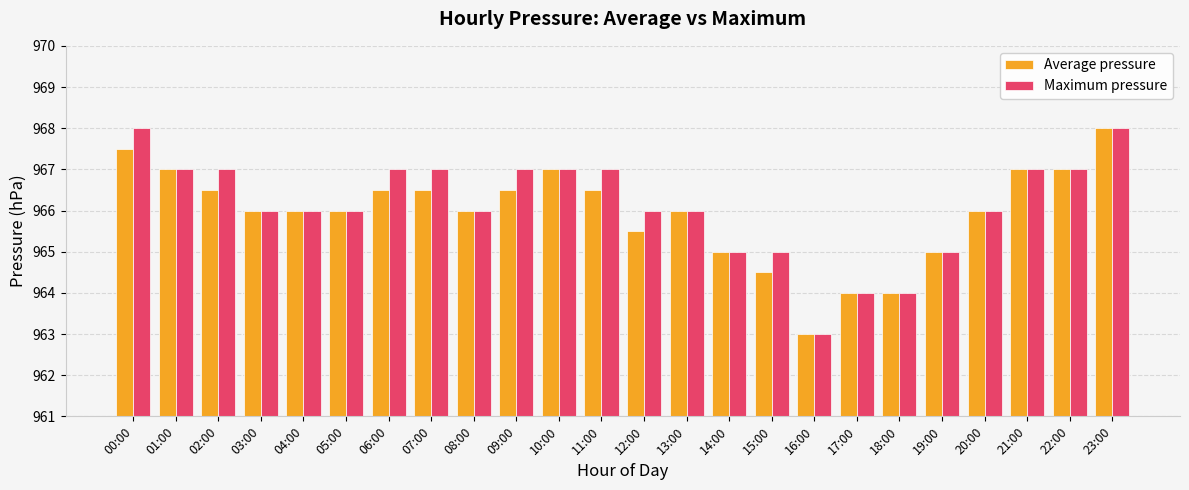

Does the chart contain any negative values?

No